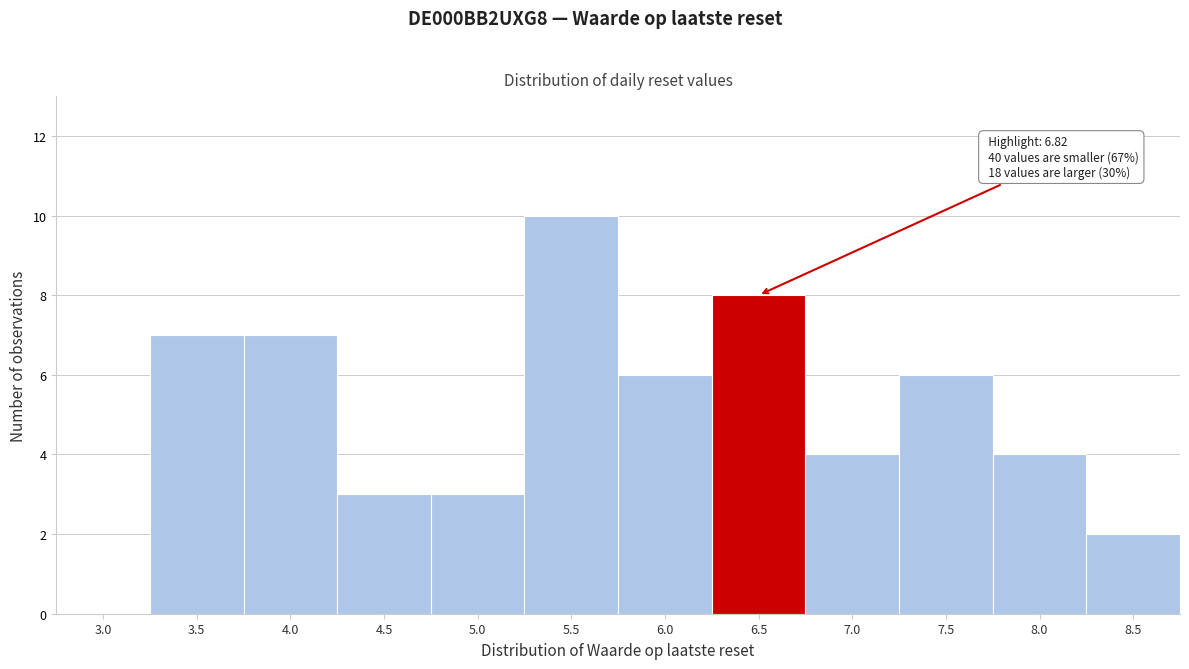

Reading left to right, extract all data points from this chart.

3.0=0	3.5=7	4.0=7	4.5=3	5.0=3	5.5=10	6.0=6	6.5=8	7.0=4	7.5=6	8.0=4	8.5=2